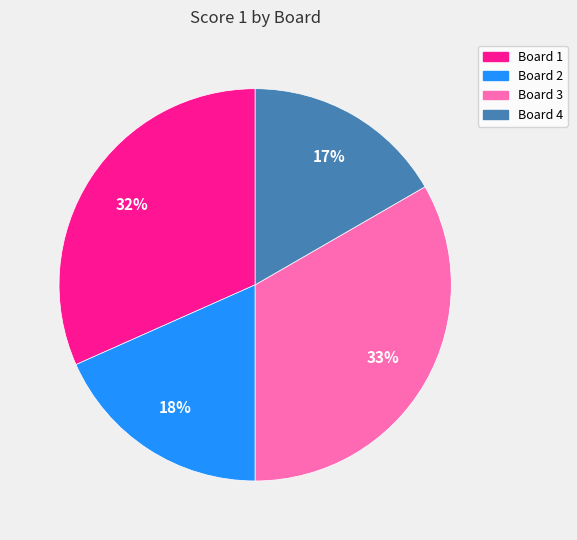

Is it true that Board 4 is 25% of the pie?

False